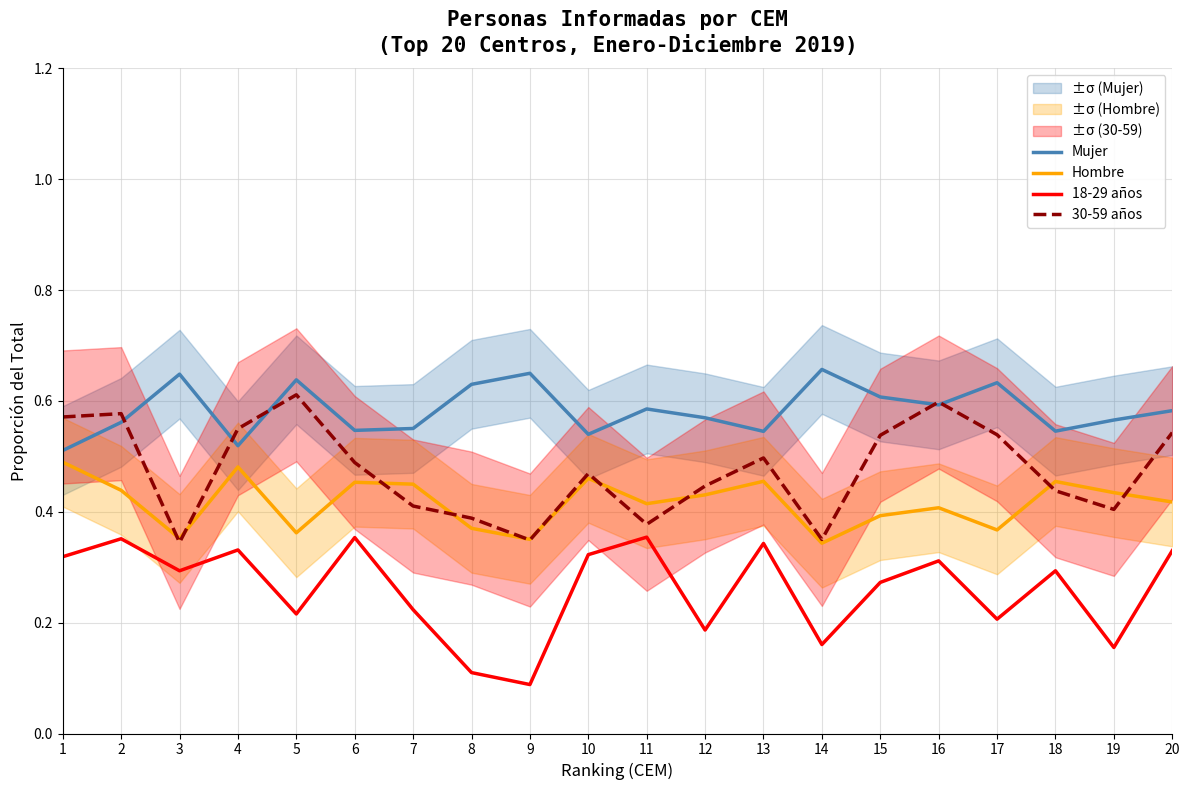

What is the sum of the Mujer values at 14 and 16?

1.2